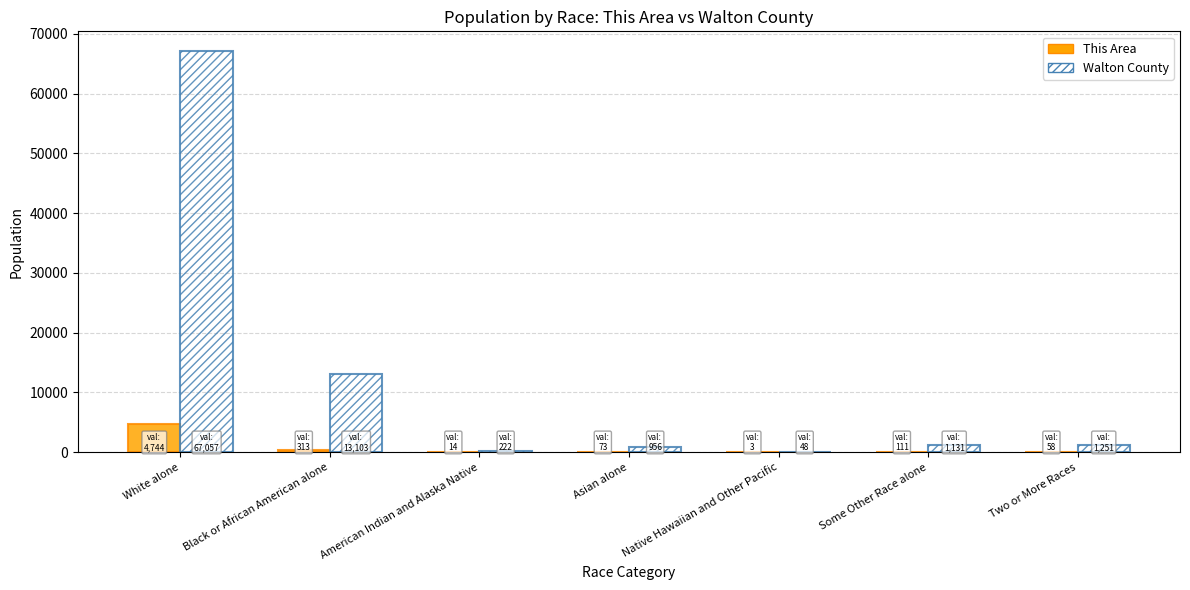

What is the approximate value of Walton County at Some Other Race alone, to the nearest 100?

1100